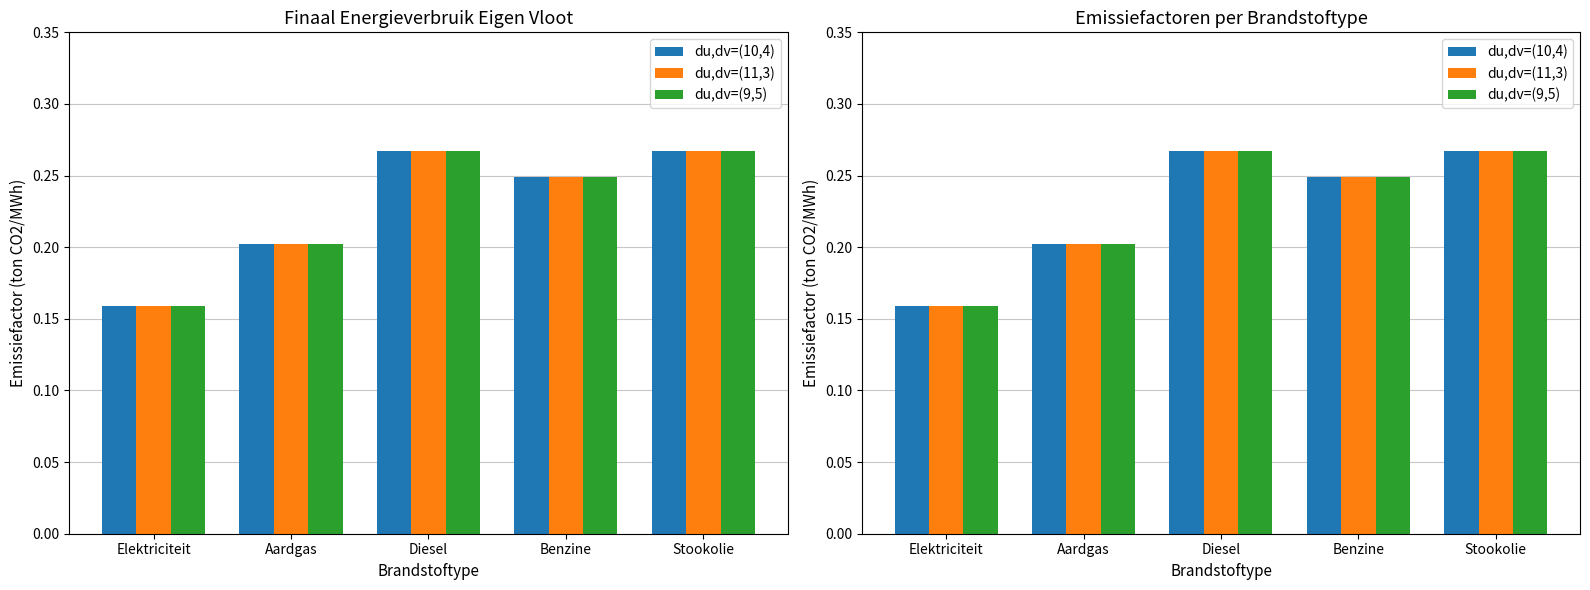

What is the lowest value of the du,dv=(10,4) series?

0.2